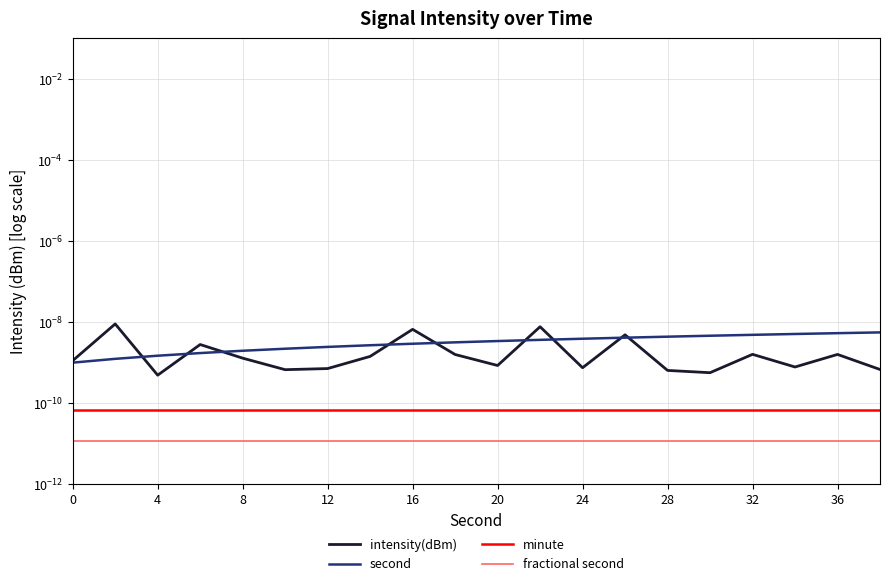

What are all the series names shown in the legend?

intensity(dBm), second, minute, fractional second